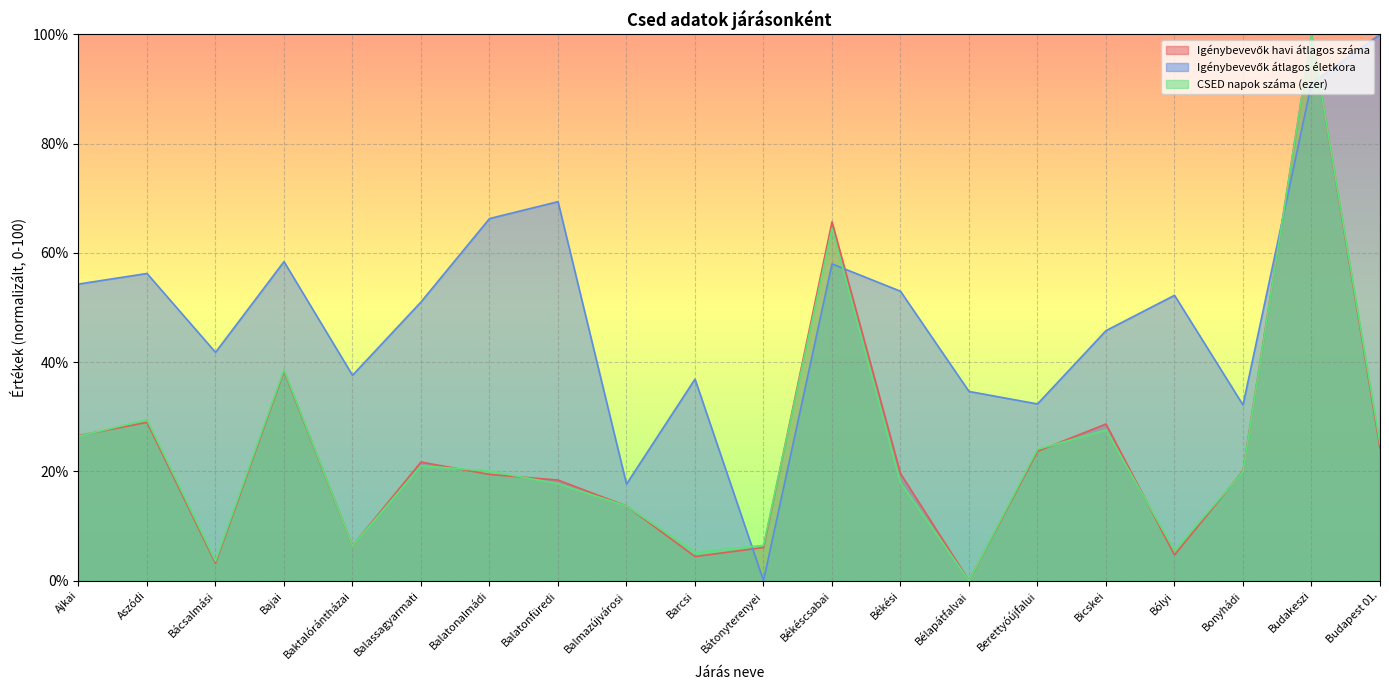

How many series are shown in this chart?

3